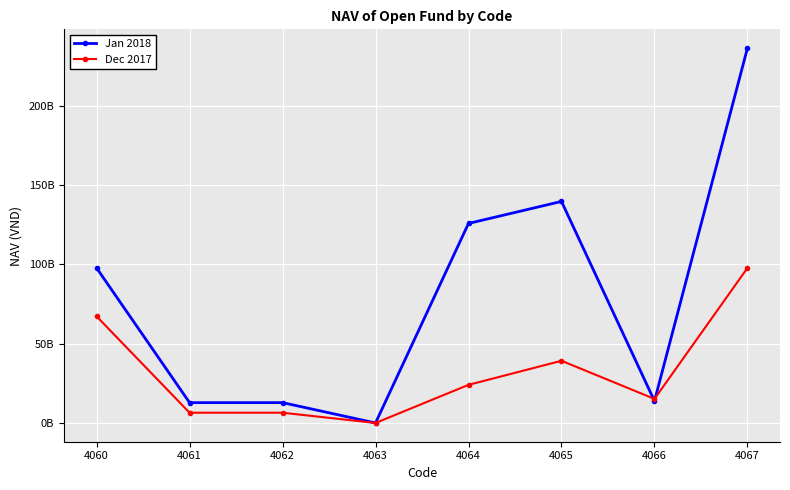

Count the number of data series in this chart.

2